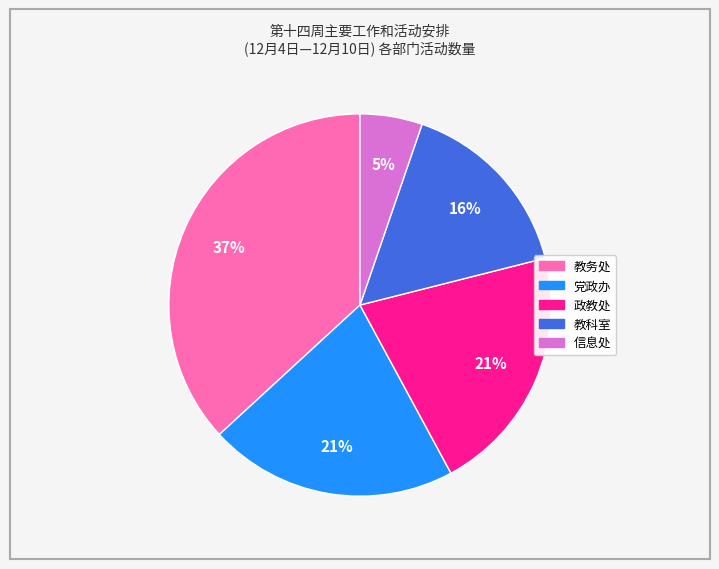

True or false: 教科室 accounts for 27% of the total.

False